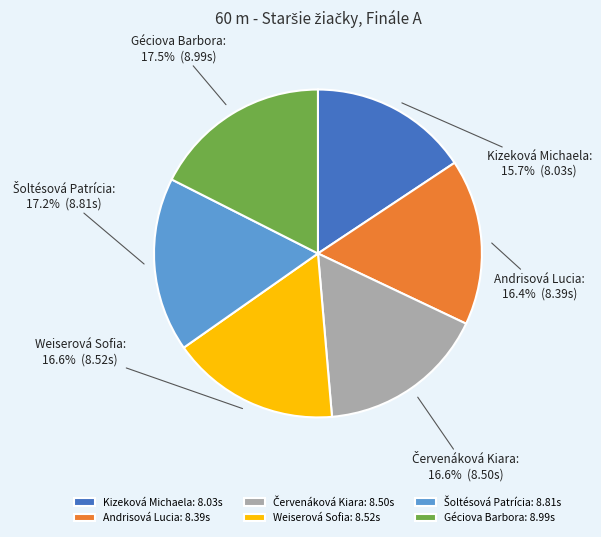

Between Weiserová Sofia: 8.52s and Kizeková Michaela: 8.03s, which is larger?

Weiserová Sofia: 8.52s